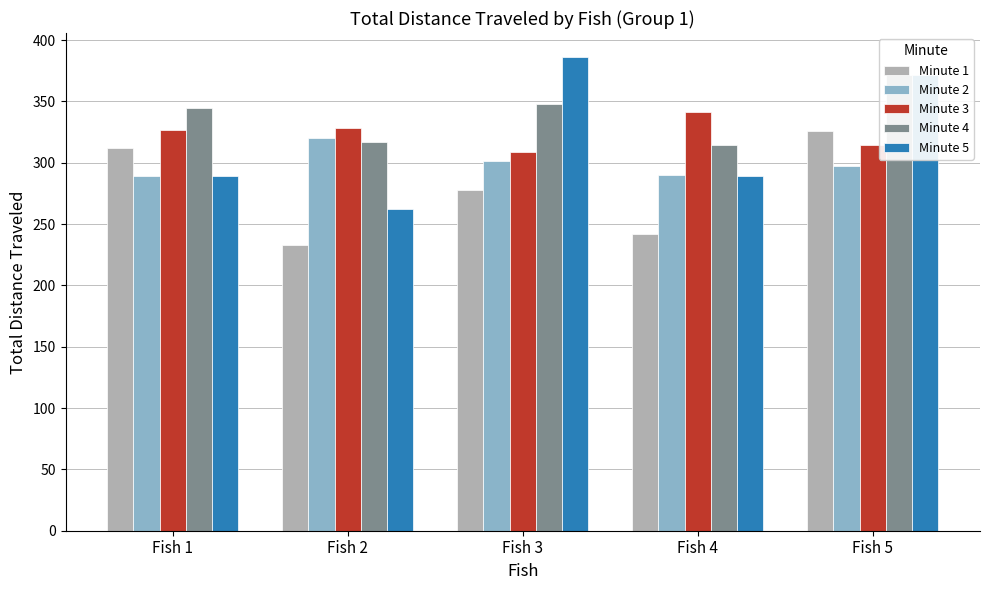

Read the Minute 3 value at Fish 5.

314.8